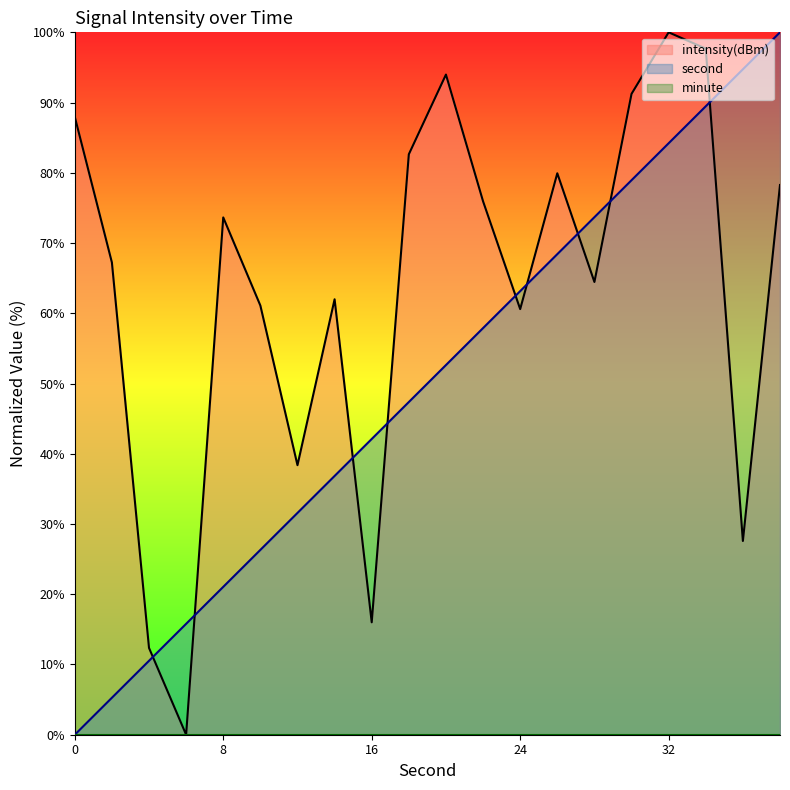

How many values in the second line series exceed 52?

10